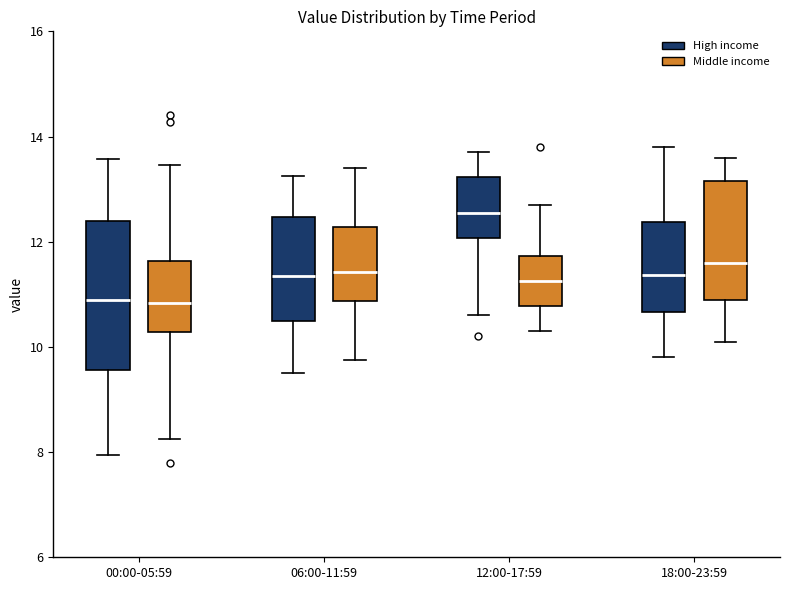

Which box is the tallest, from its lower edge to its upper edge?

00:00-05:59 (High income)